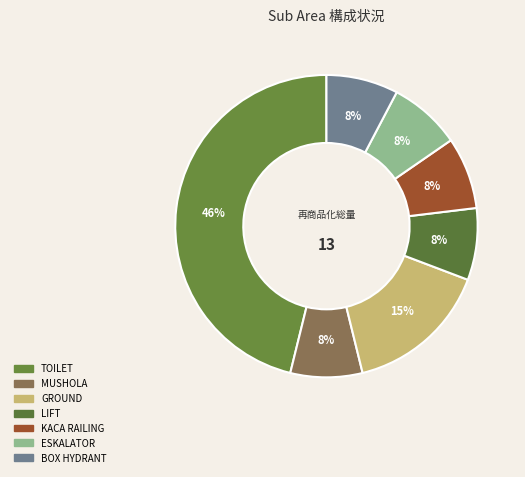

What is the largest slice in the pie chart?

TOILET